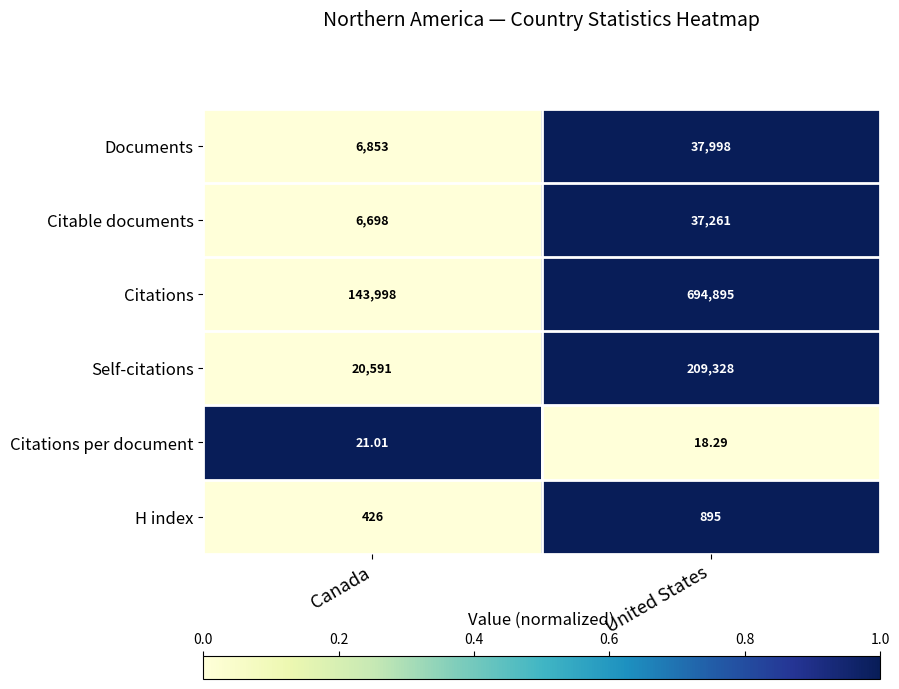

What is the spread (max minus min) of values at Canada?

143977.0